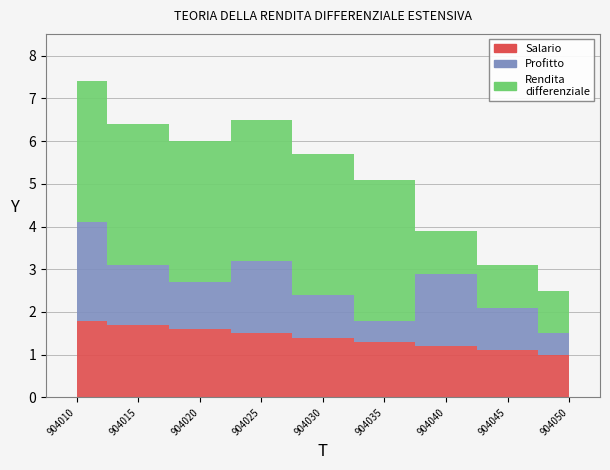

Reading left to right, extract all data points from this chart.

Salario (ارزش نسبی حرفه‌ای): 1.8	1.7	1.6	1.5	1.4	1.3	1.2	1.1	1.0
Profitto (ارزش نسبی فنی): 2.3	1.4	1.1	1.7	1.0	0.5	1.7	1.0	0.5
Rendita differenziale (ارزش نسبی کل): 7.4	6.4	6.0	6.5	5.7	5.1	3.9	3.1	2.5